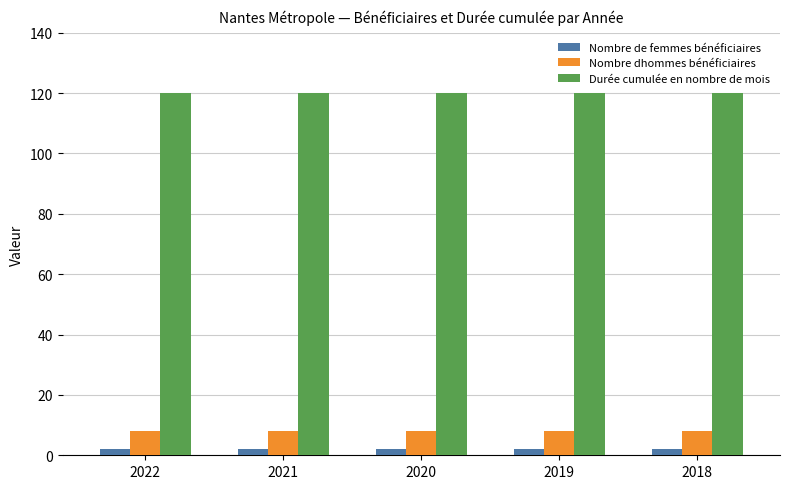

Reading left to right, transcribe all the data shown in this chart.

Nombre de femmes bénéficiaires: 2022=2	2021=2	2020=2	2019=2	2018=2
Nombre dhommes bénéficiaires: 2022=8	2021=8	2020=8	2019=8	2018=8
Durée cumulée en nombre de mois: 2022=120	2021=120	2020=120	2019=120	2018=120